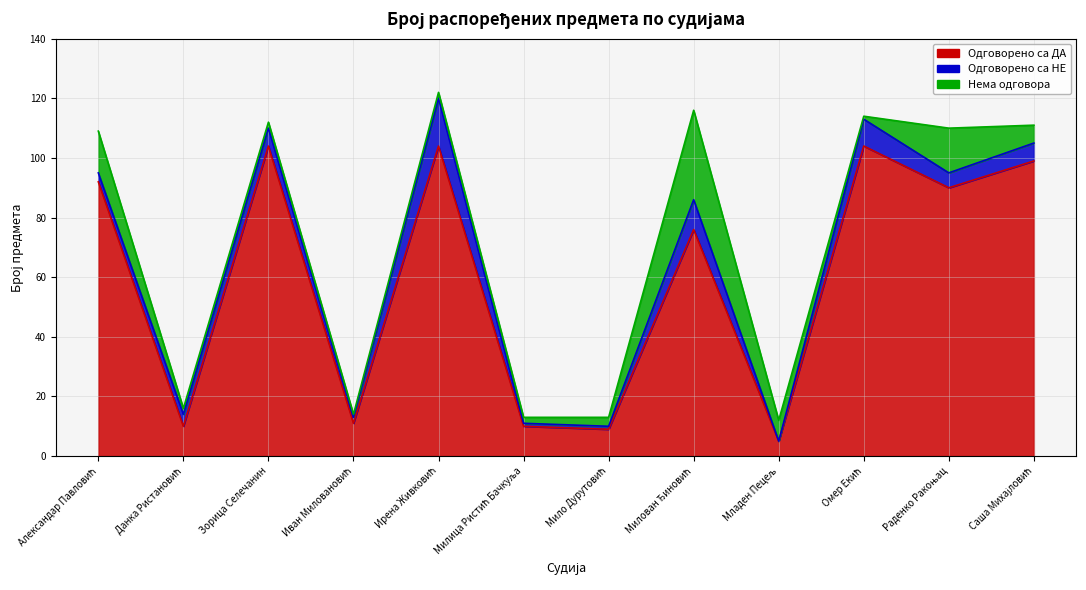

Rank the series by their maximum value, from highest to lowest.

Одговорено са ДА, Нема одговора, Одговорено са НЕ